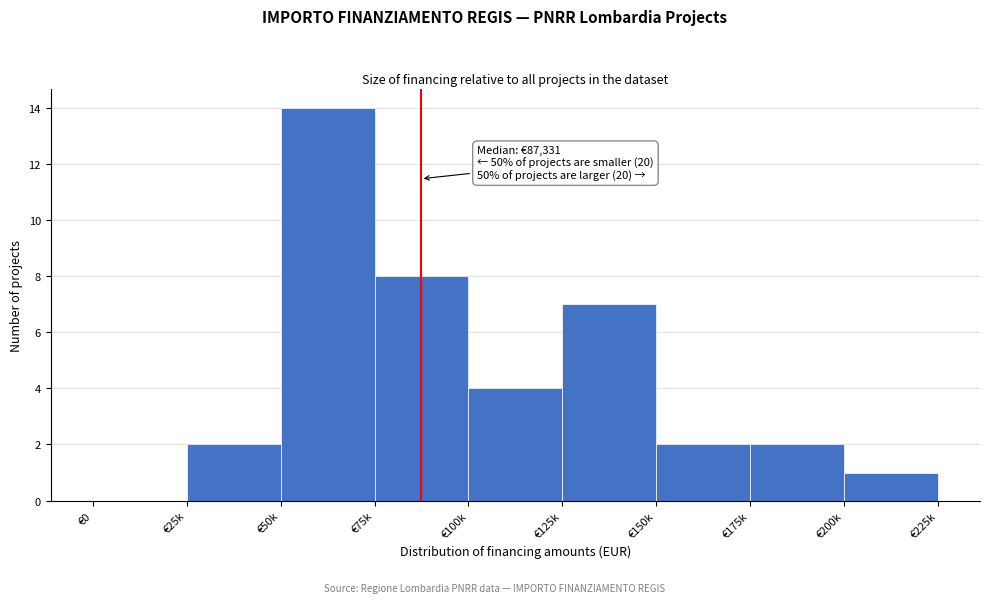

Reading left to right, extract all data points from this chart.

€0=0	€25k=2	€50k=14	€75k=8	€100k=4	€125k=7	€150k=2	€175k=2	€200k=1